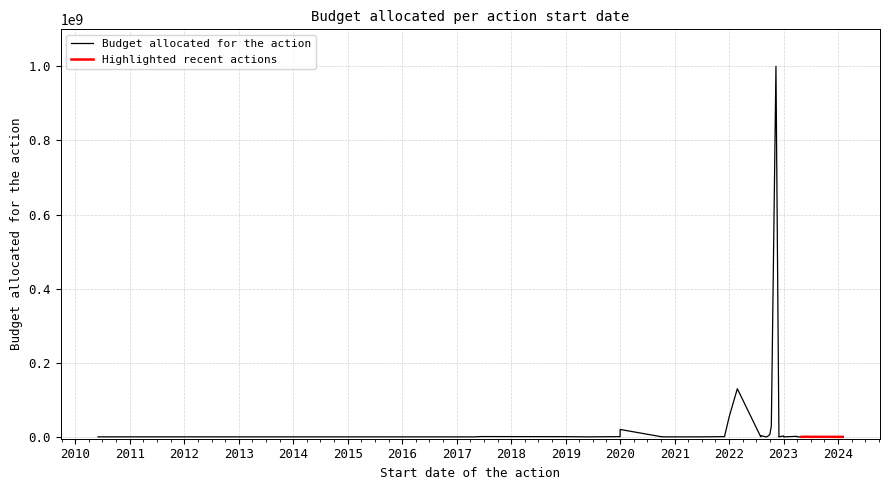

Reading right to left, extract all data points from this chart.

39=10000.0	38=100000.0	37=500000.0	36=120000.0	35=20000000.0	34=22000.0	33=20000.0	32=37000.0	31=0.0	30=500.0	29=109570.0	28=560000.0	27=26594.0	26=6200000.0	25=414752.7	24=271625.7	23=586941.0	22=651229.9	21=3500000.0	20=25000.0	19=1000000000.0	18=500.0	17=840000.0	16=30000000.0	15=53687545.0	14=130000000.0	13=5000.0	12=2000.0	11=49500.0	10=600000.0	9=1500000.0	8=60000.0	7=65000.0	6=2500000.0	5=0.0	4=7.0	3=0.0	2=60000.0	1=0.0	0=0.0